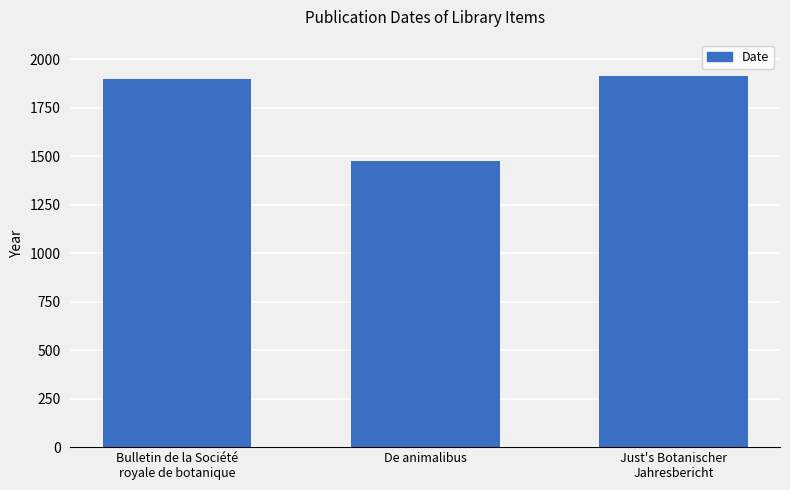

What is the sum of the values at De animalibus and Just's Botanischer
Jahresbericht?

3391